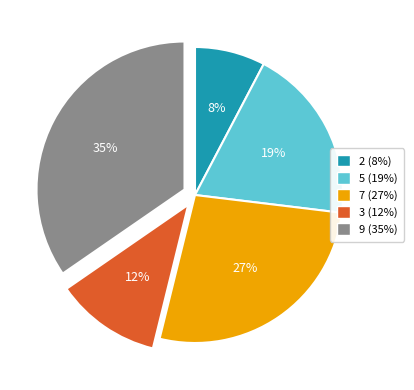

Which slice is the largest?

9